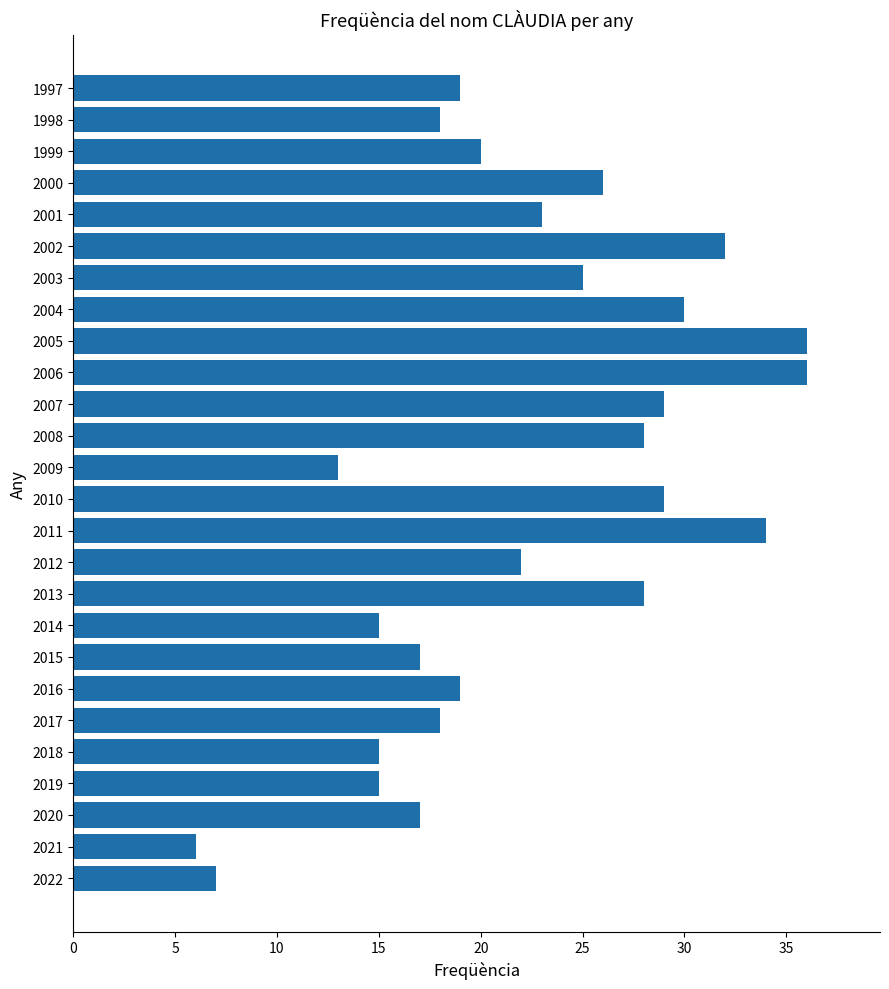

Approximately how many times larger is the value at 1997 compared to 2014?

1.3